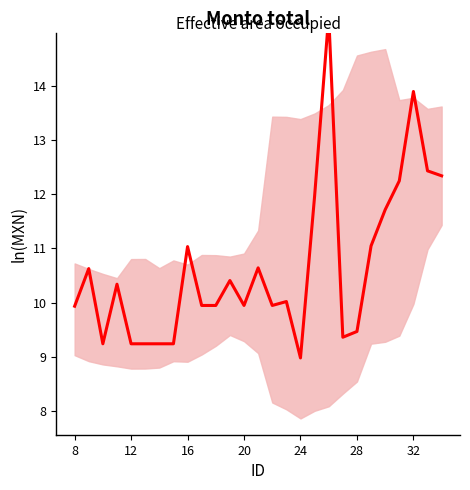

Count the number of data series in this chart.

1